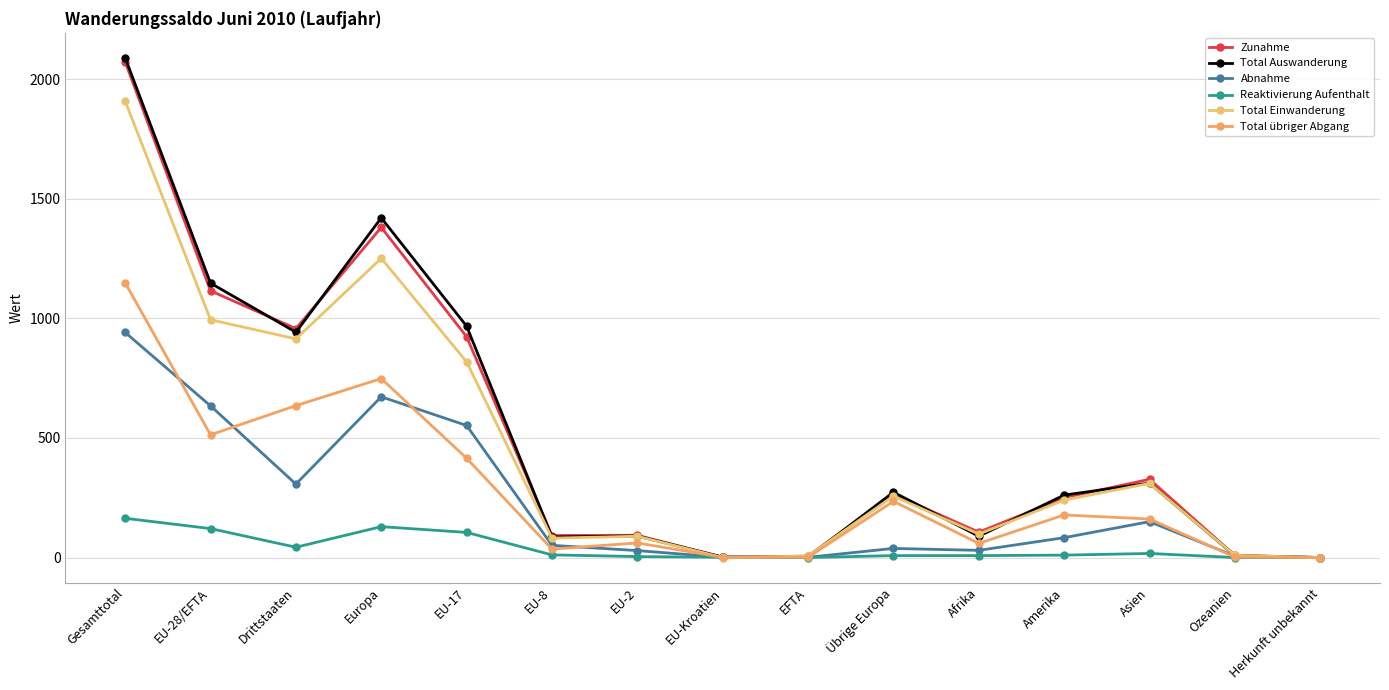

At EU-Kroatien, list the series in order from smallest to largest.

Total Einwanderung, Zunahme, Abnahme, Reaktivierung Aufenthalt, Total übriger Abgang, Total Auswanderung